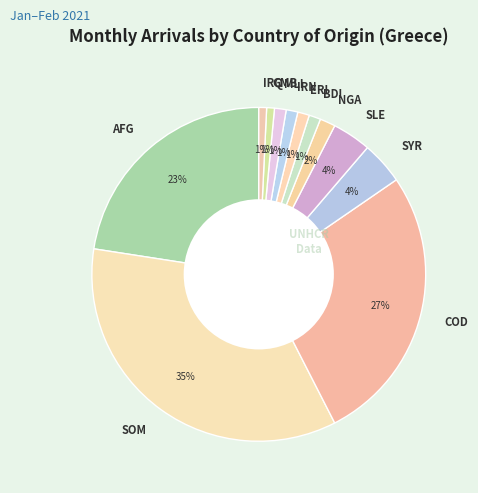

Which has a higher value, COD or ERI?

COD